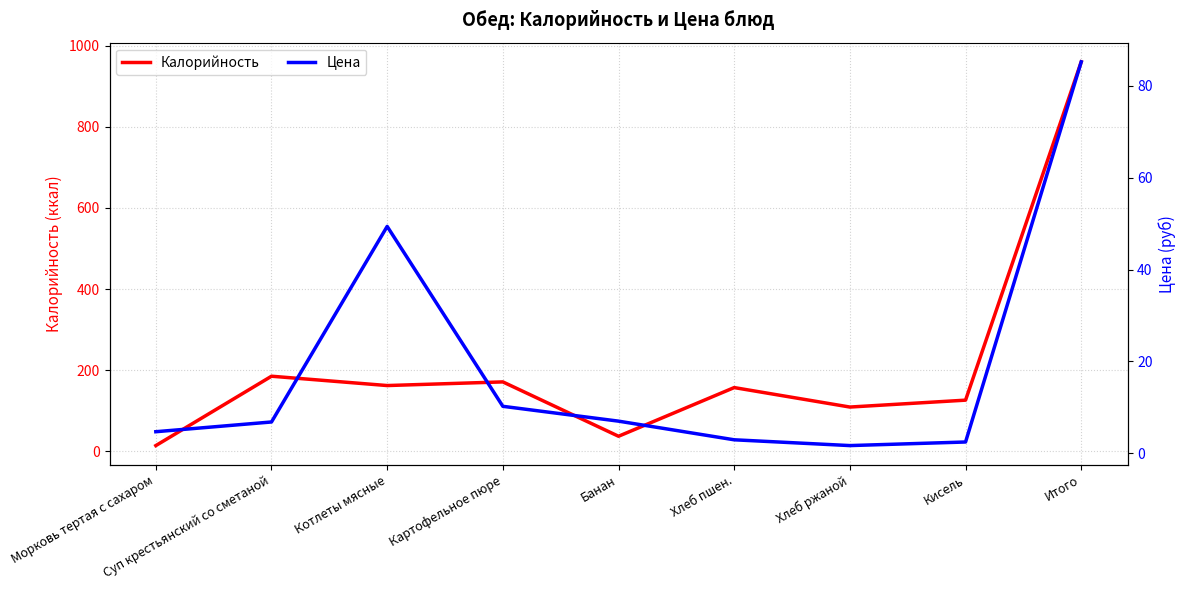

Which series has the widest spread of values?

Калорийность